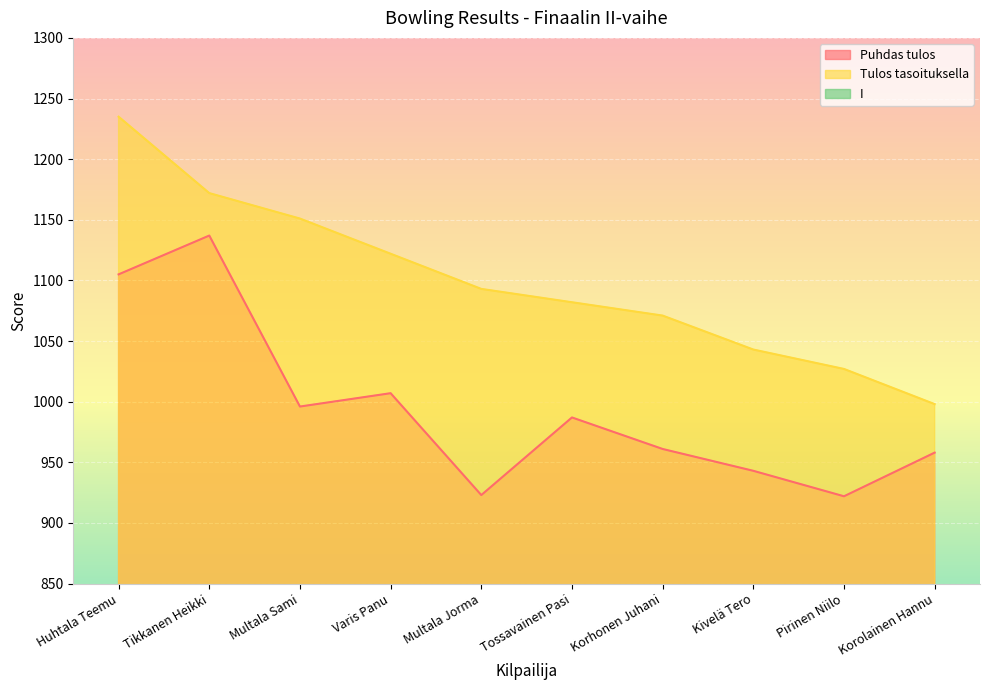

Where does the I series first go above 209?

Tikkanen Heikki